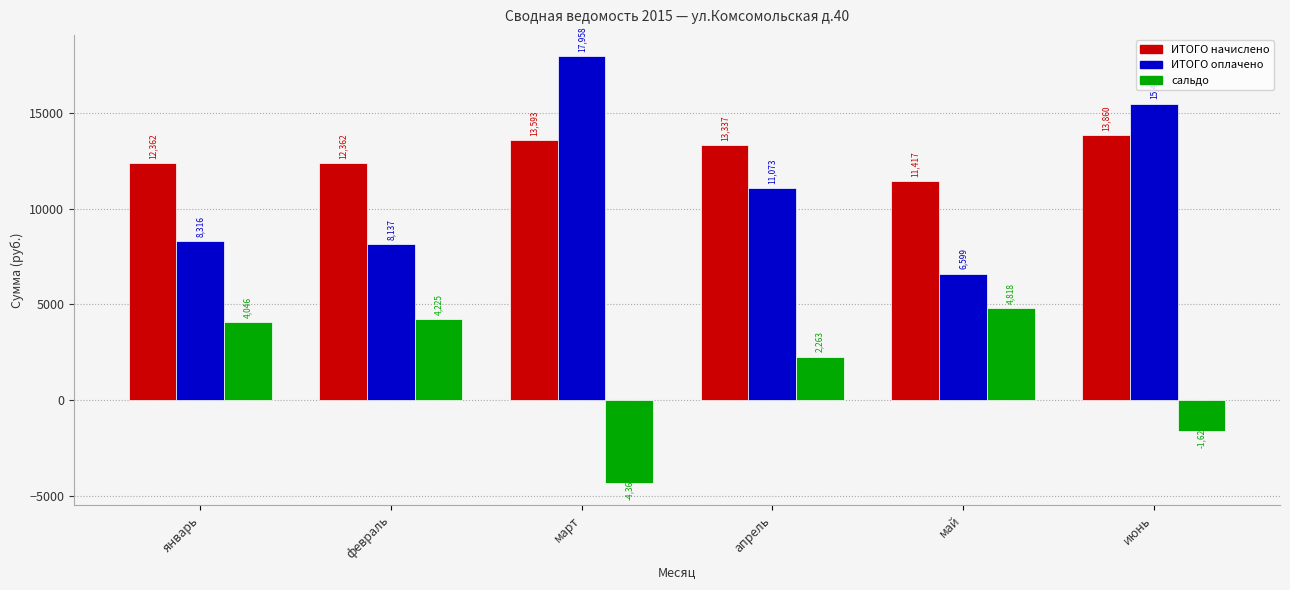

Which series has the widest spread of values?

ИТОГО оплачено